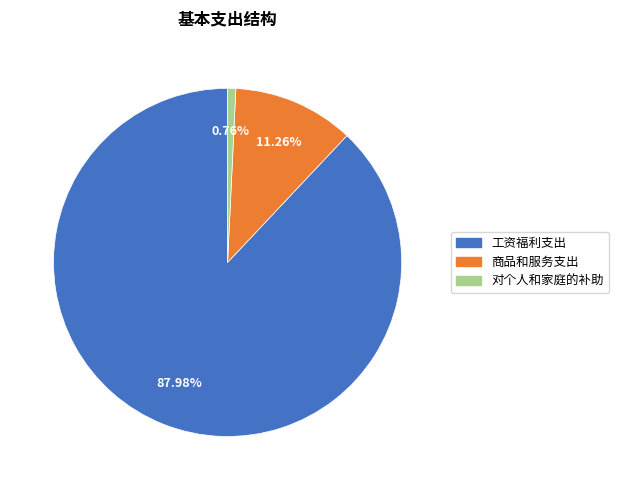

To the nearest percent, what is the combined percentage of 对个人和家庭的补助 and 工资福利支出?

89%